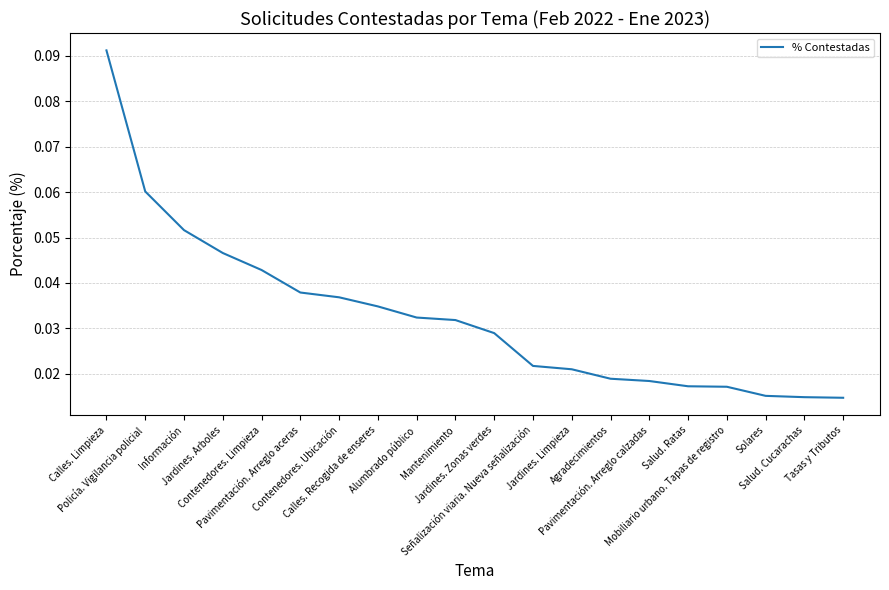

What is the greatest value displayed?

0.1